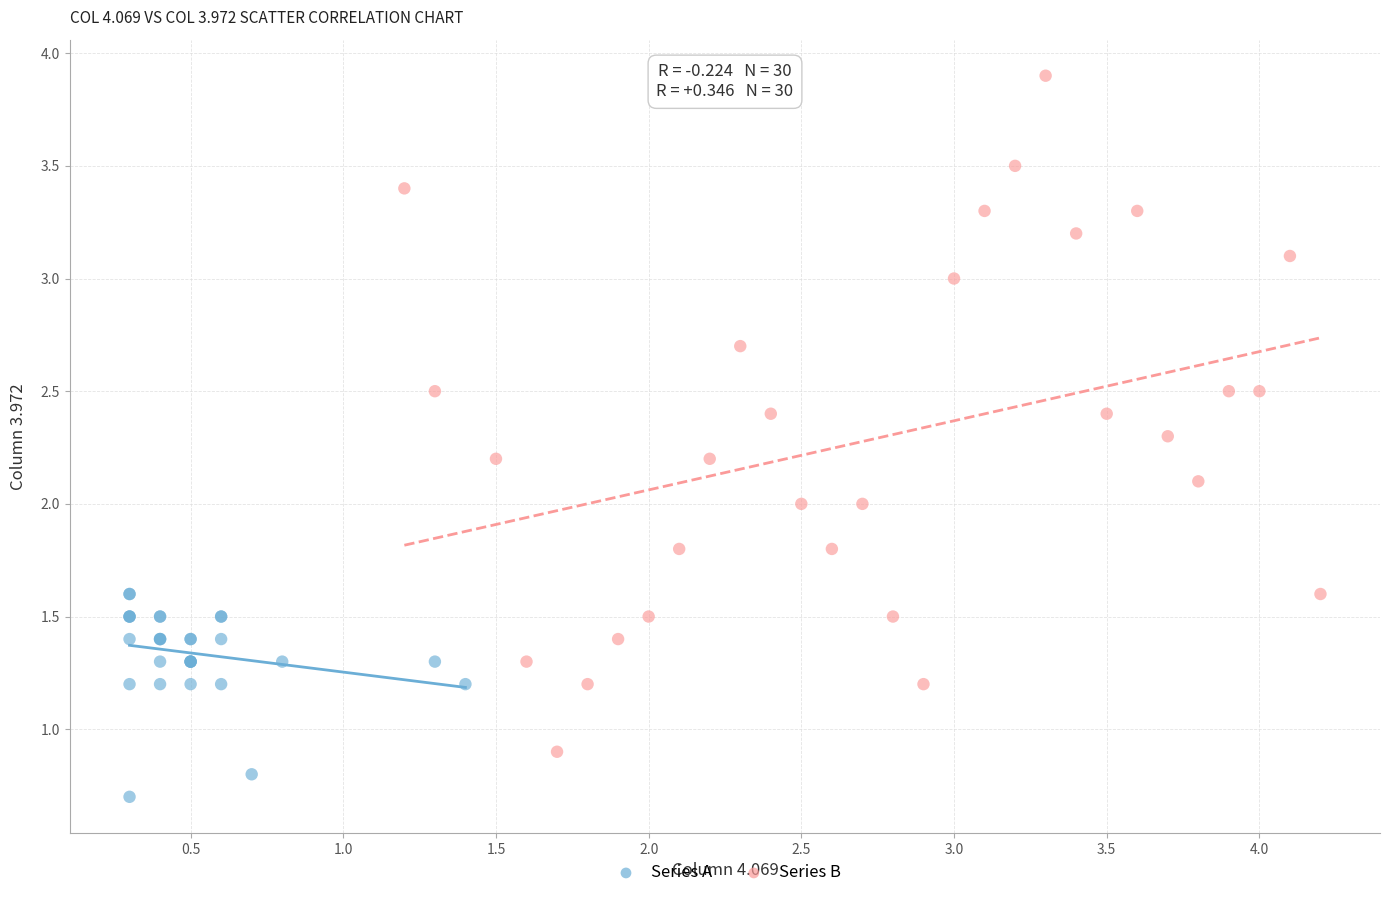

What are all the series names shown in the legend?

Series A, Series B